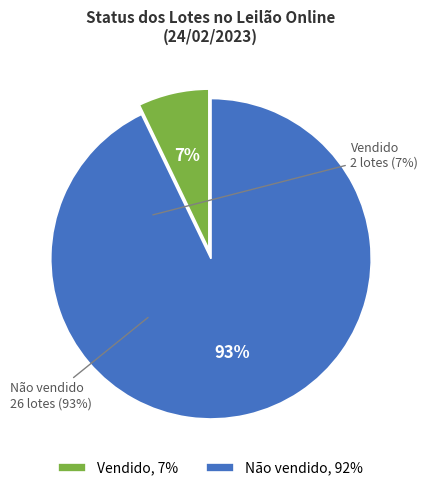

The Vendido slice represents 1% of the pie. True or false?

False